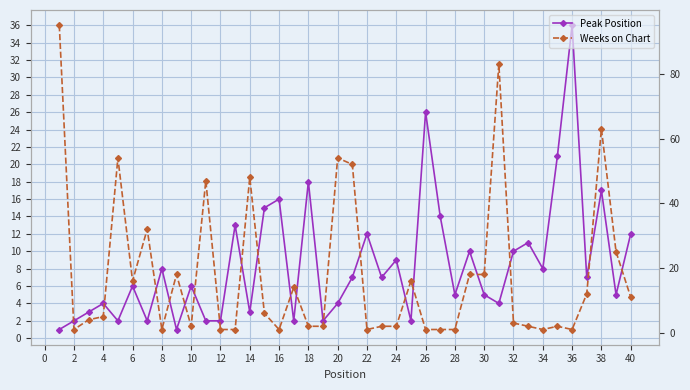

At 36, list the series in order from smallest to largest.

Weeks on Chart, Peak Position